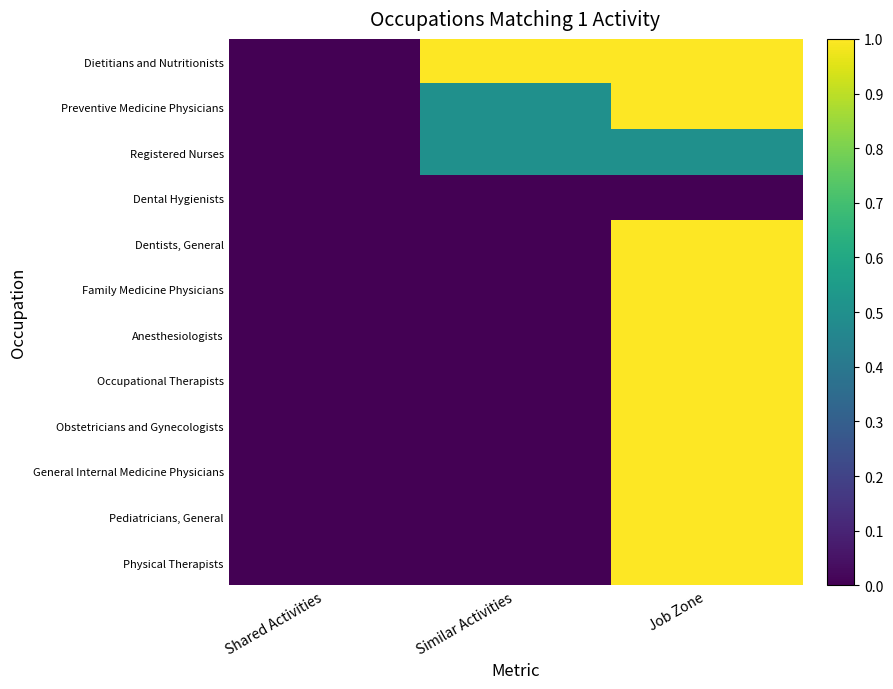

At which category is the sum across all series the highest?

Job Zone